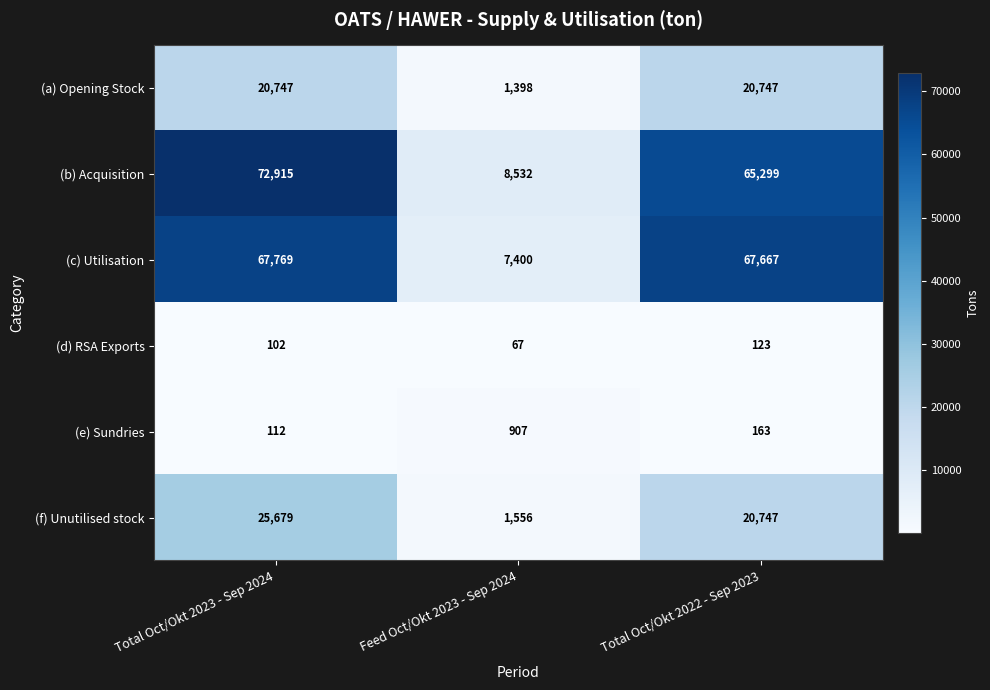

Which series changed the most between Total Oct/Okt 2023 - Sep 2024 and Total Oct/Okt 2022 - Sep 2023?

(b) Acquisition